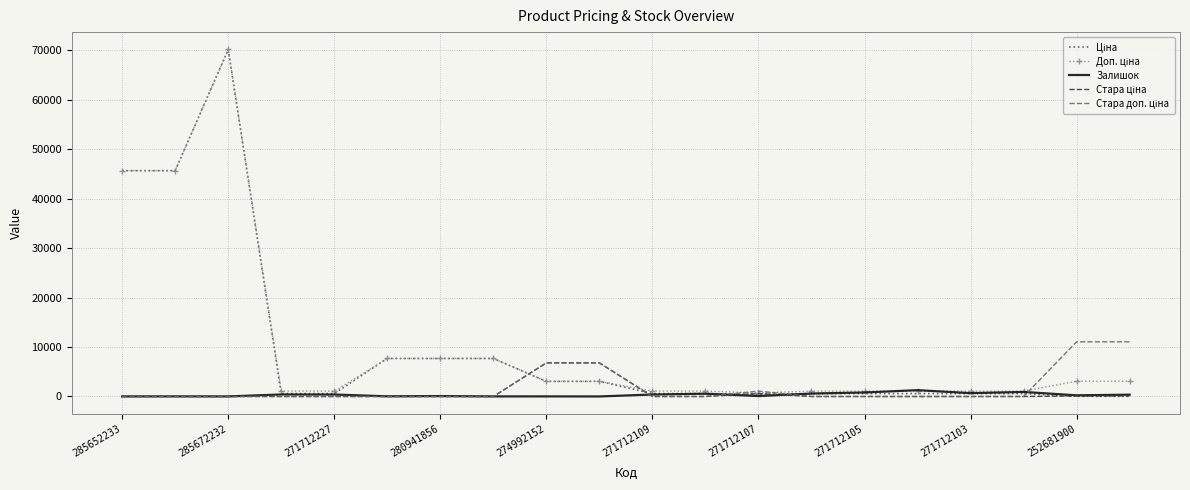

How many series are shown in this chart?

5